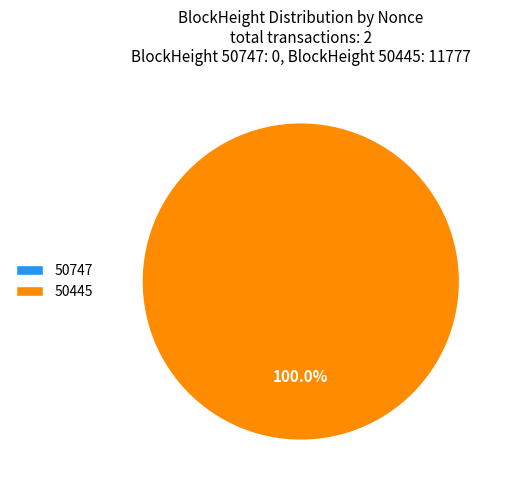

The 50445 slice represents 100% of the pie. True or false?

True